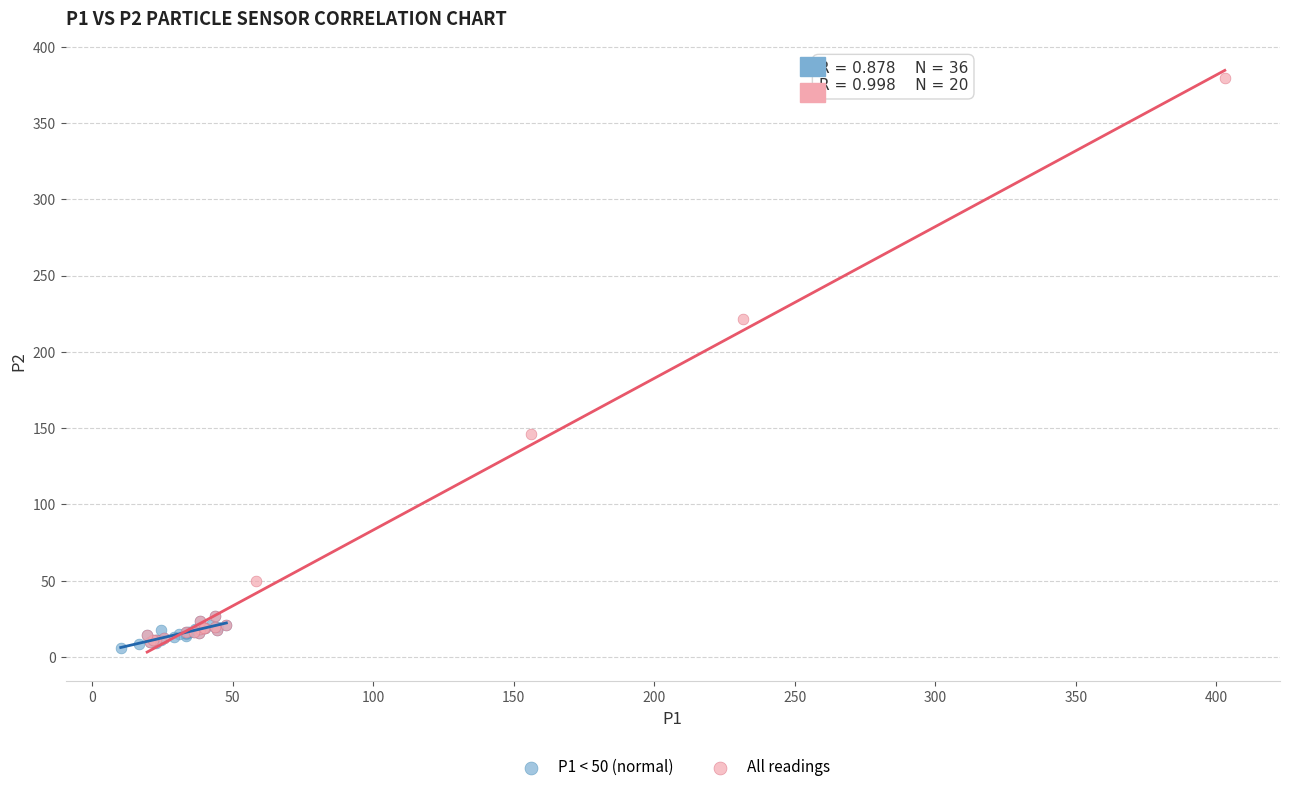

Which series has the widest spread of Y values?

All readings